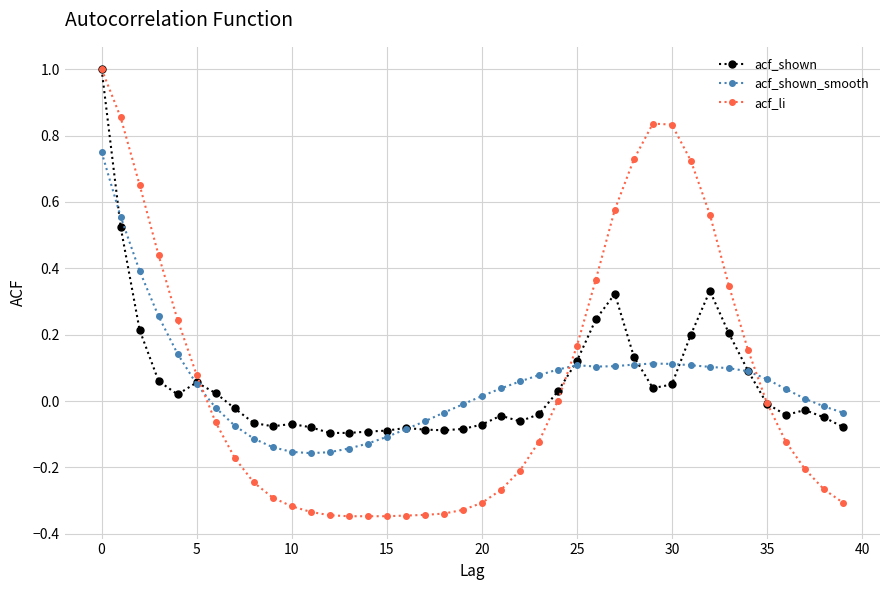

What is the greatest value displayed?

1.0